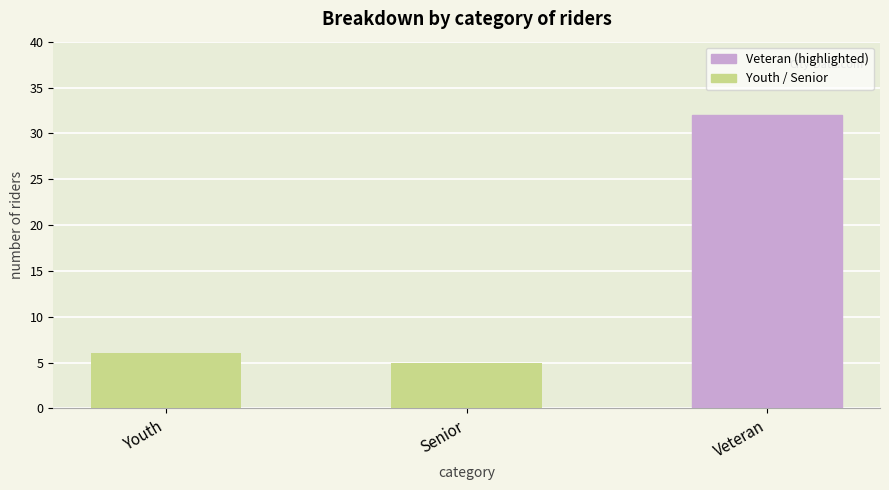

Reading left to right, what are all the values shown in this chart?

6	5	32